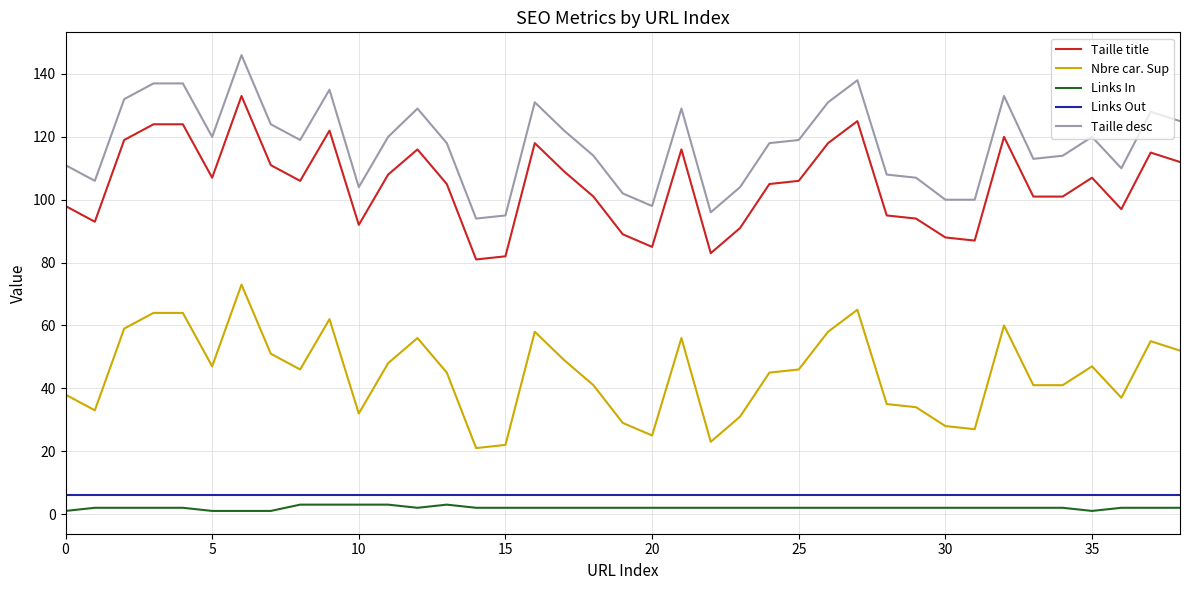

True or false: Taille desc and Links Out cross at least once.

False